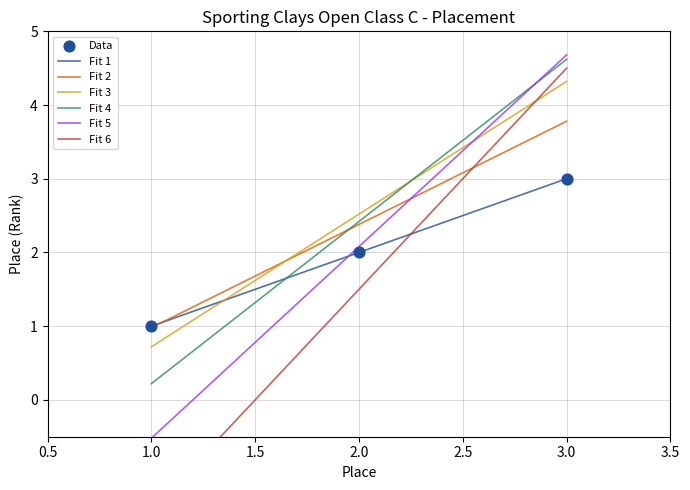

Between 1 and 3, which is larger?

3